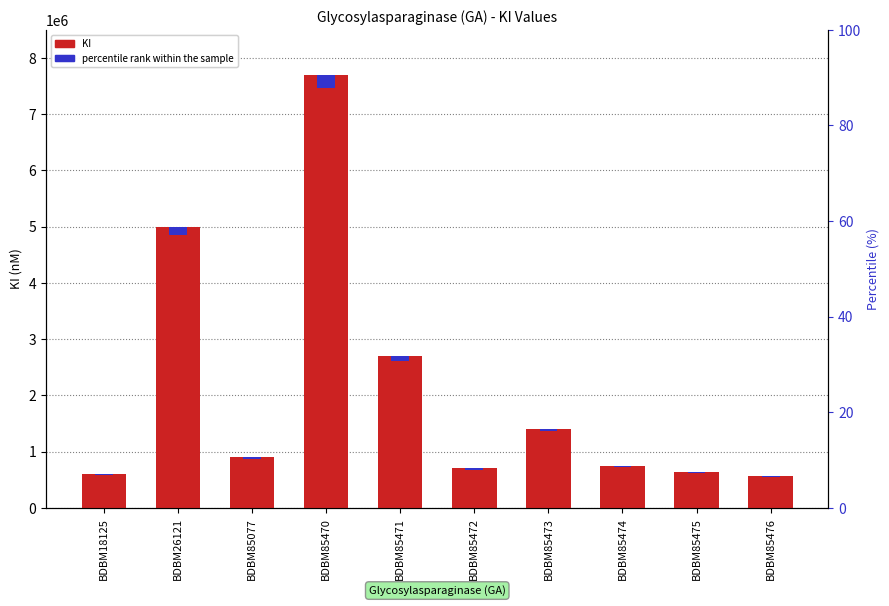

How many bars are there in total?

20